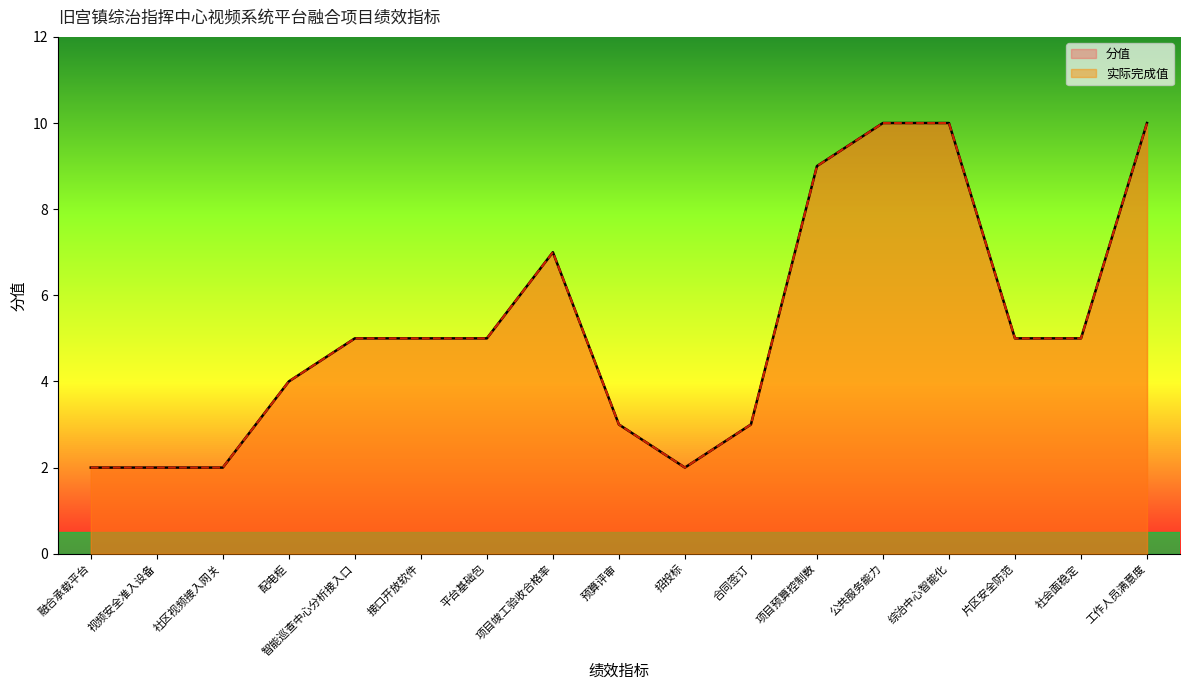

Which series has the largest total across all categories?

实际完成值